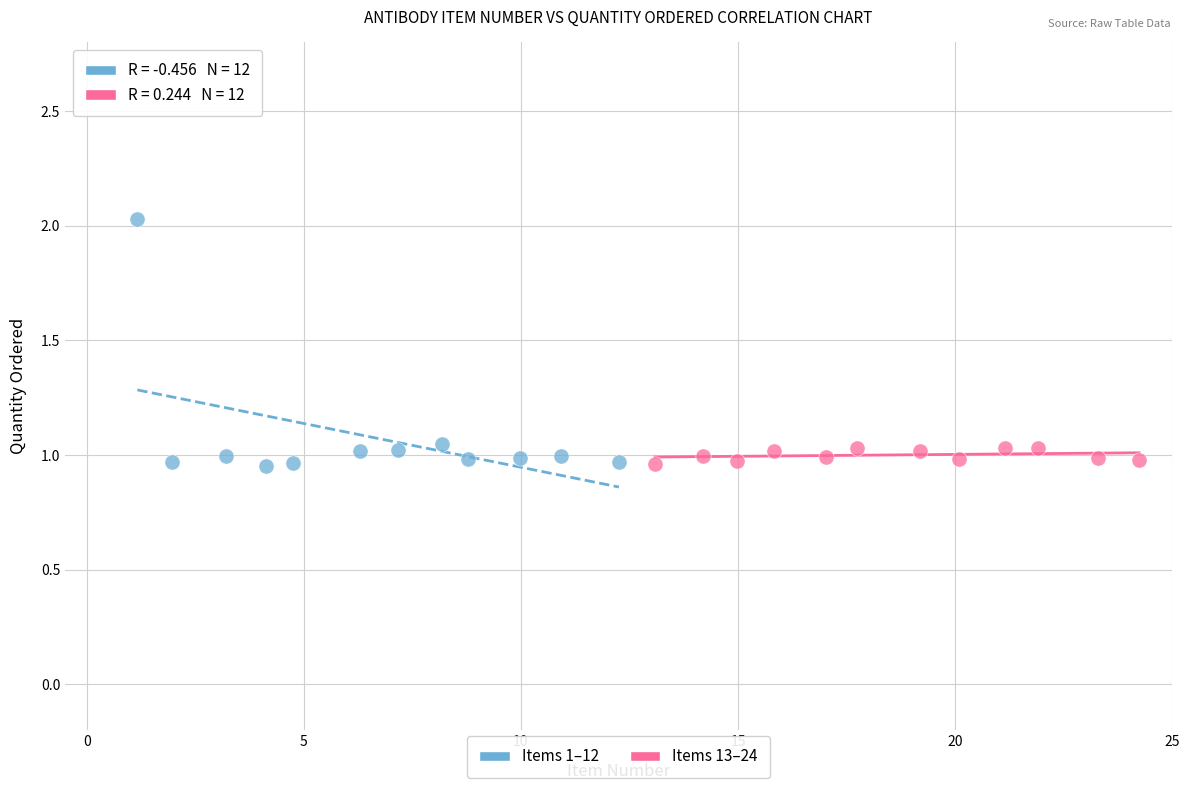

Which series reaches the maximum Y coordinate?

Items 1–12